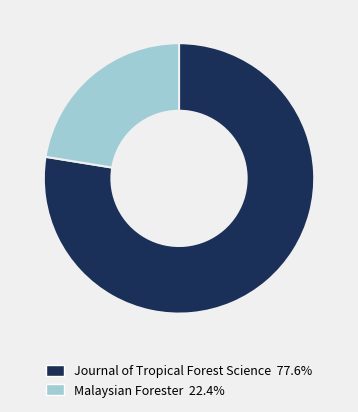

Is Malaysian Forester the majority of the pie?

No